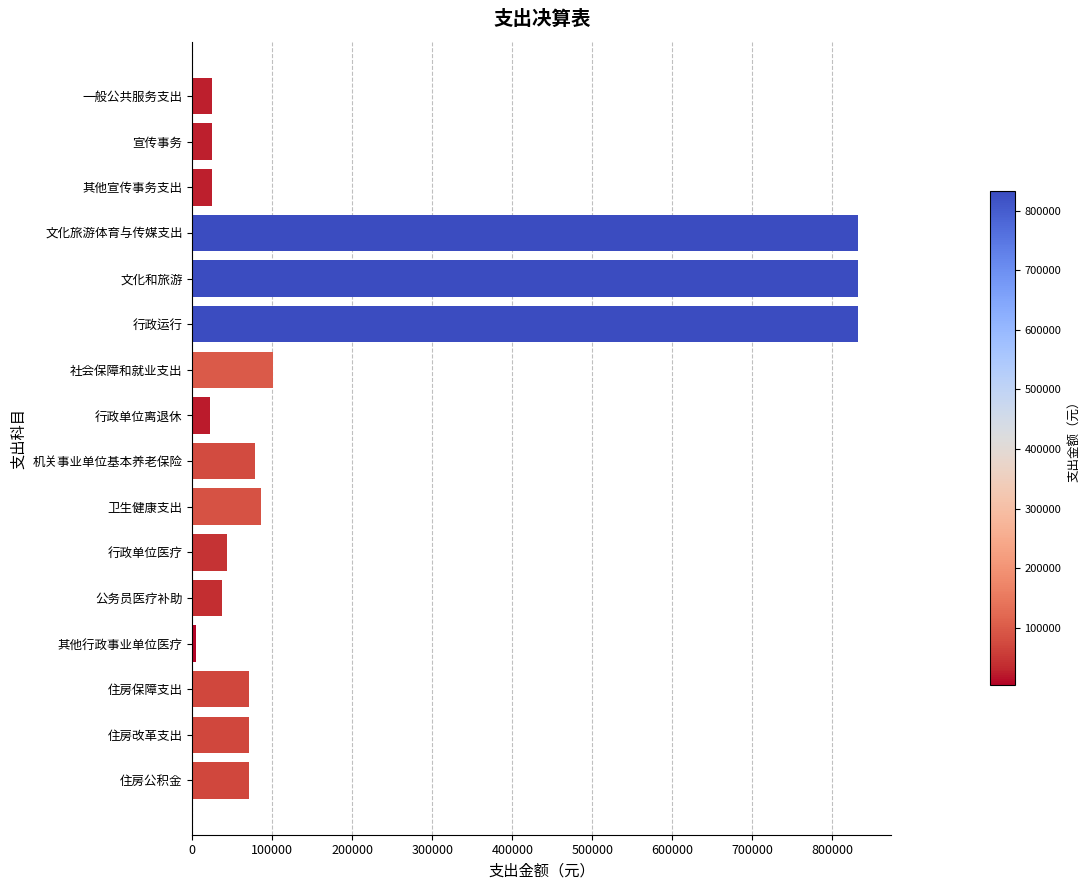

How many bars are there in total?

16